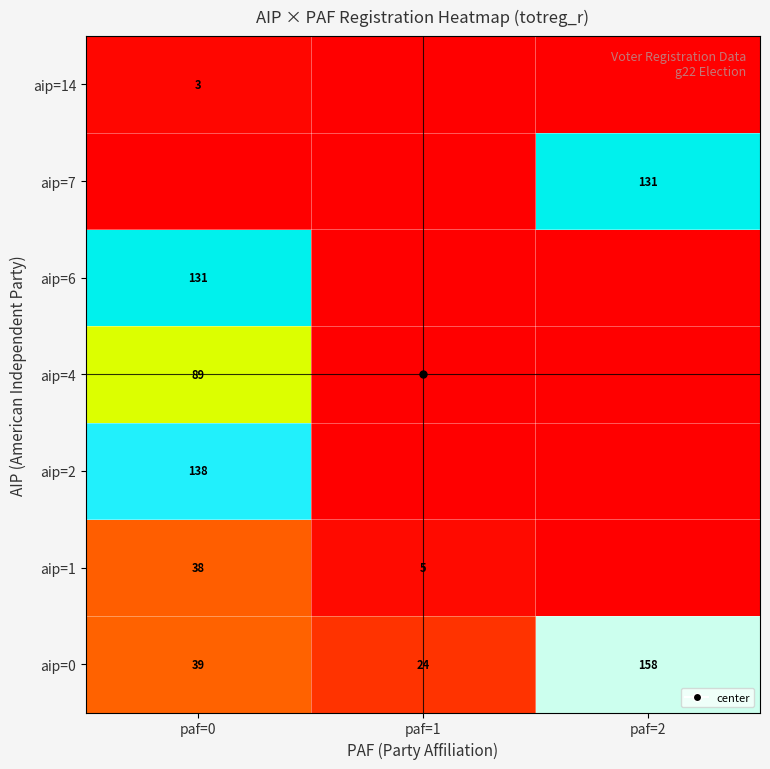

What is the sum of all aip=14 values?

3.0